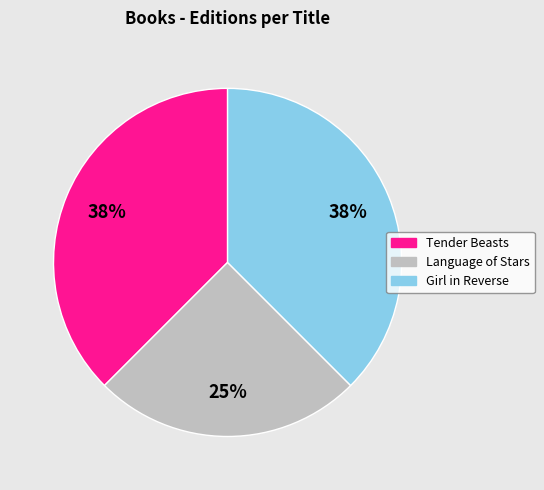

Which category has the smallest portion of the pie?

Language of Stars